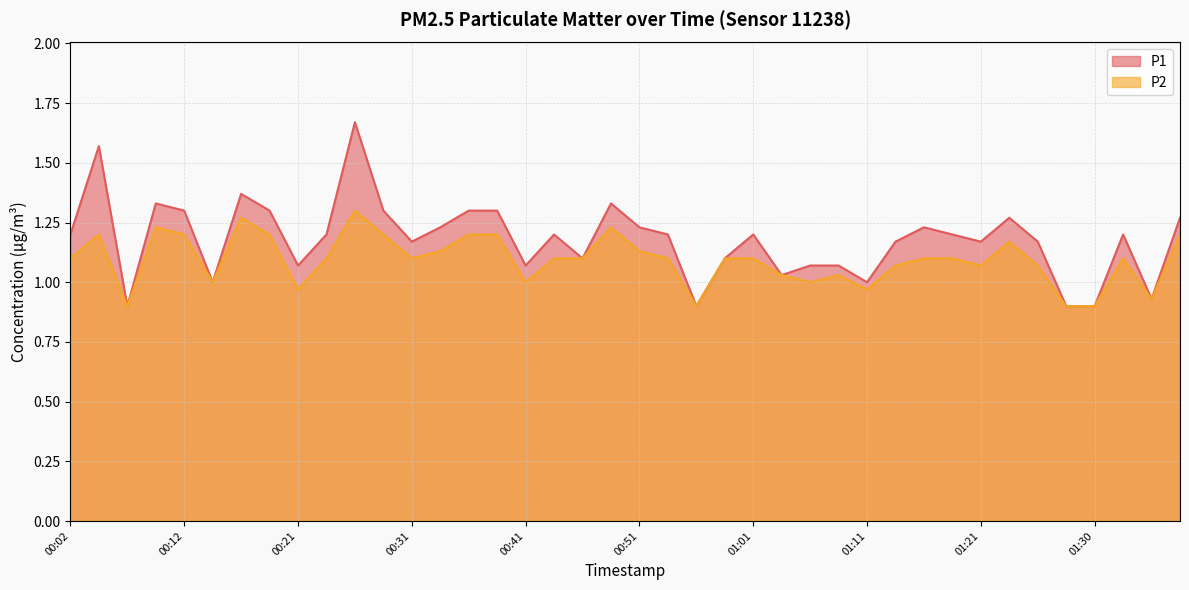

Does the chart have visible grid lines?

Yes